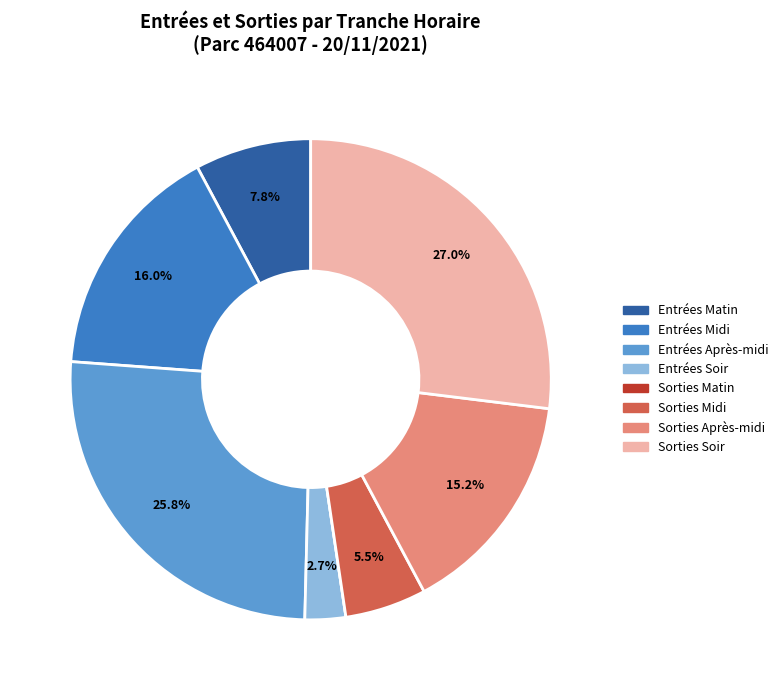

Is there any slice that represents more than half of the pie?

No